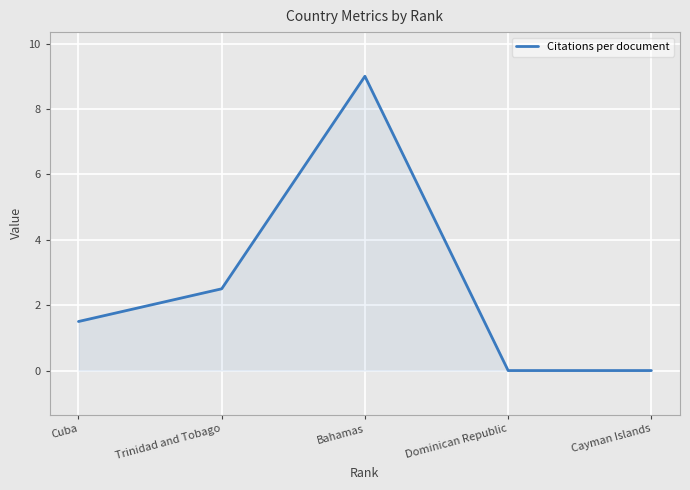

Where does the data first go above 1?

Cuba